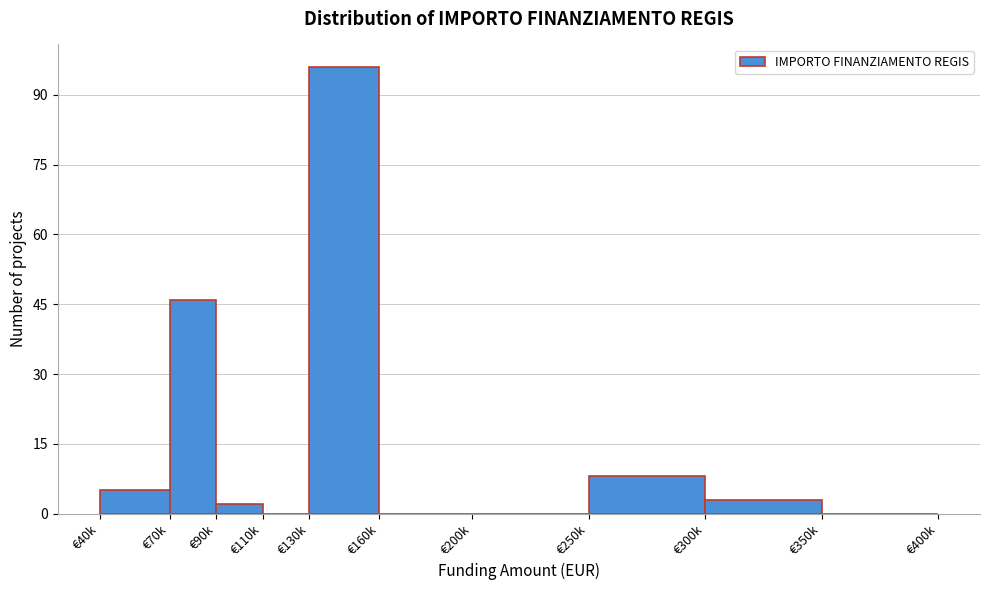

Reading right to left, list all the values displayed in this chart.

€350k=0	€300k=3	€250k=8	€200k=0	€160k=0	€130k=96	€110k=0	€90k=2	€70k=46	€40k=5